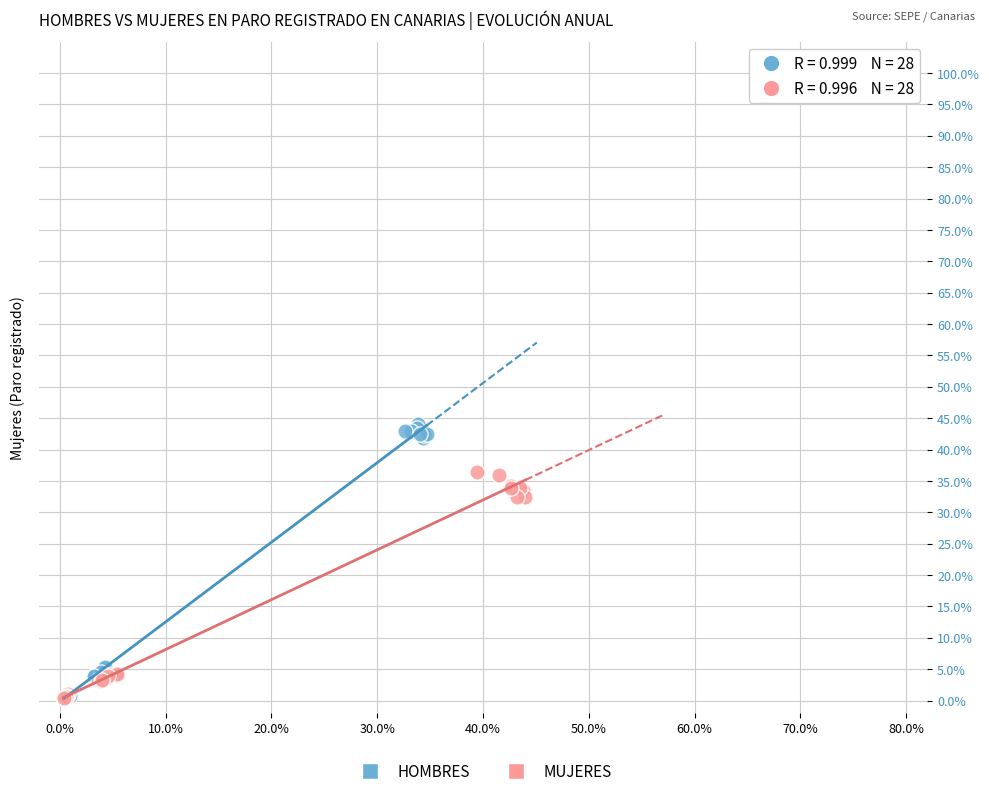

Which series reaches the maximum Y coordinate?

HOMBRES